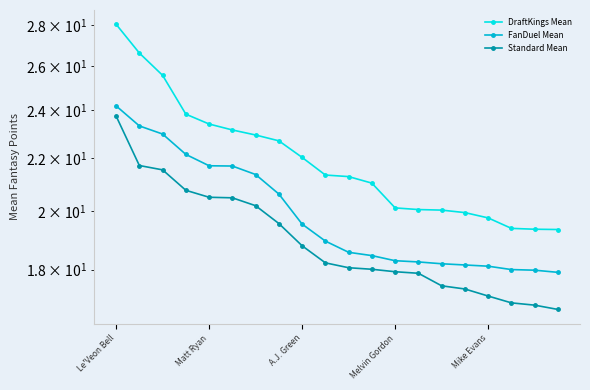

How many values in the DraftKings Mean series are below 21?

8